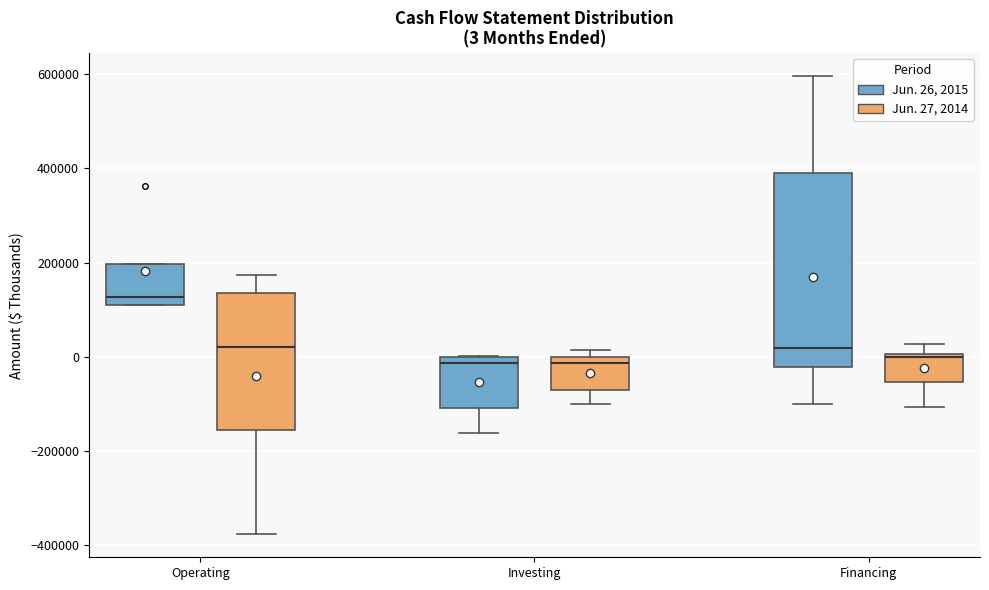

Comparing the boxes themselves (not the whiskers), which one is the tallest?

Financing (Jun. 26, 2015)